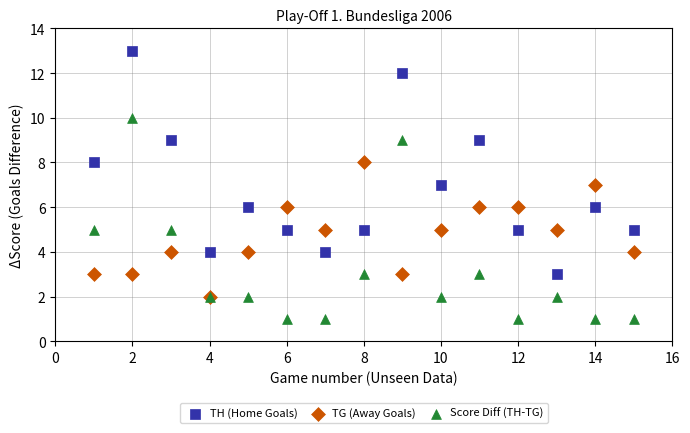

Which series reaches the minimum Y coordinate?

Score Diff (TH-TG)